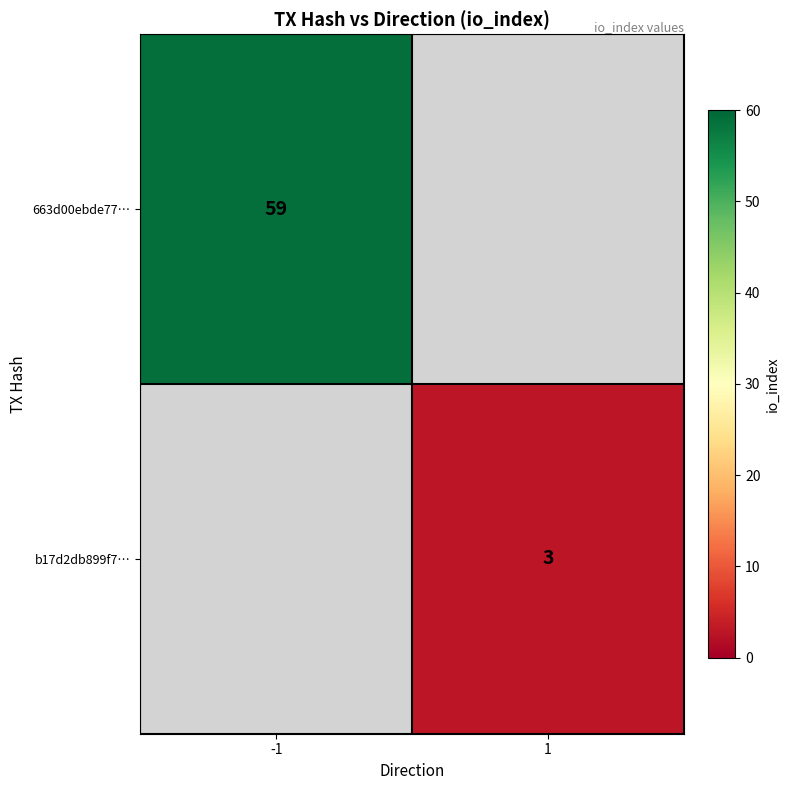

Is it true that b17d2db899f7… equals 5 at 1?

False